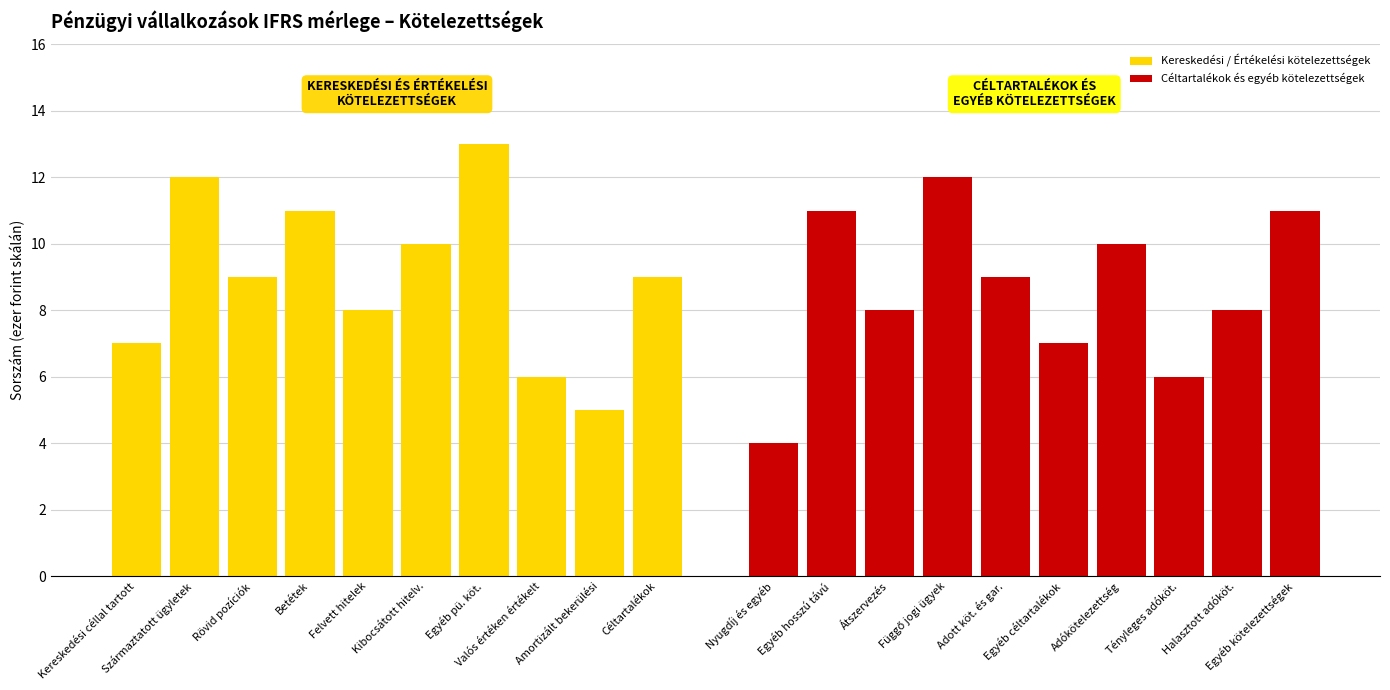

Which series changed the most between Felvett hitelek and Amortizált bekerülési?

Kereskedési / Értékelési kötelezettségek